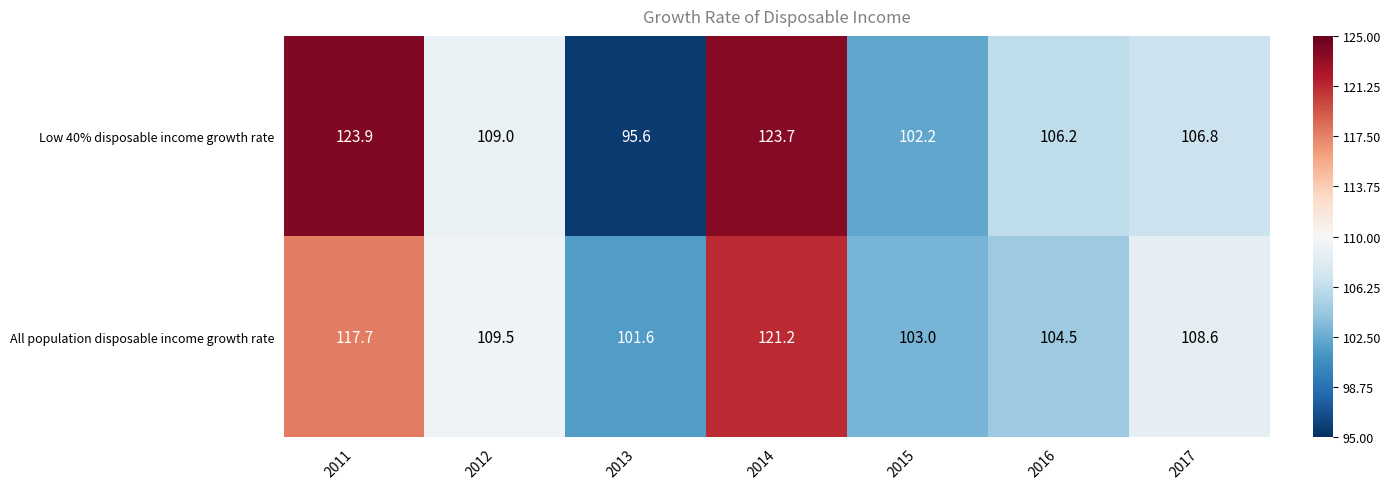

Count the number of data series in this chart.

2